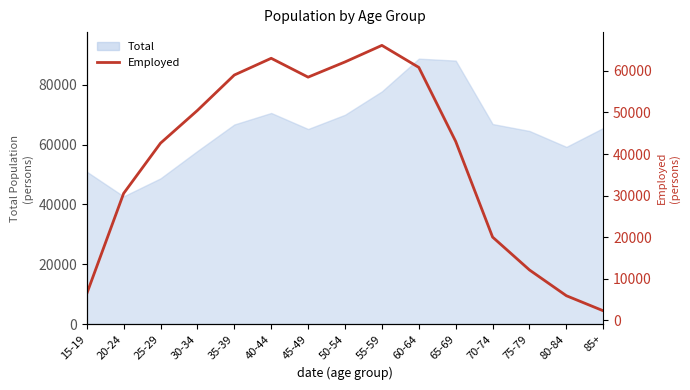

How many data points does each series have?

15